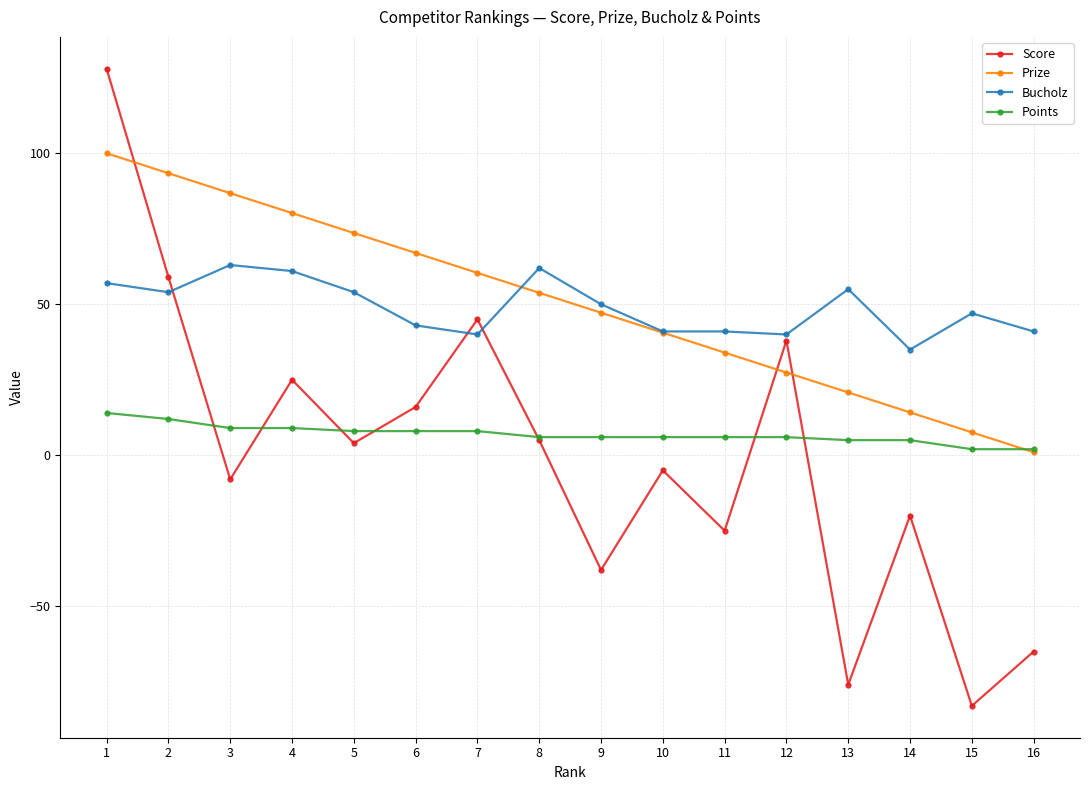

Rank the series by their maximum value, from lowest to highest.

Points, Bucholz, Prize, Score